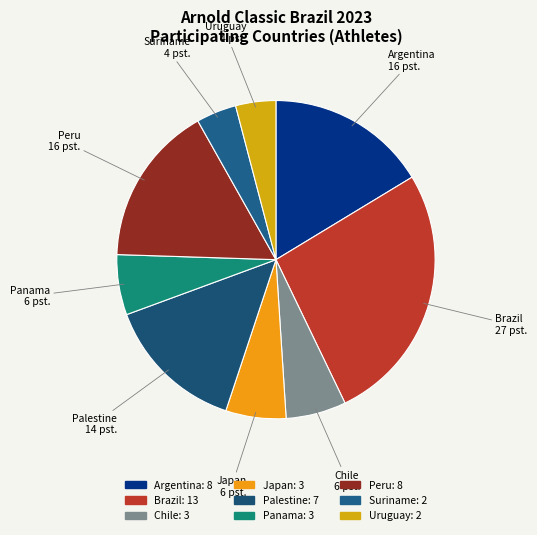

What is the largest slice in the pie chart?

Brazil